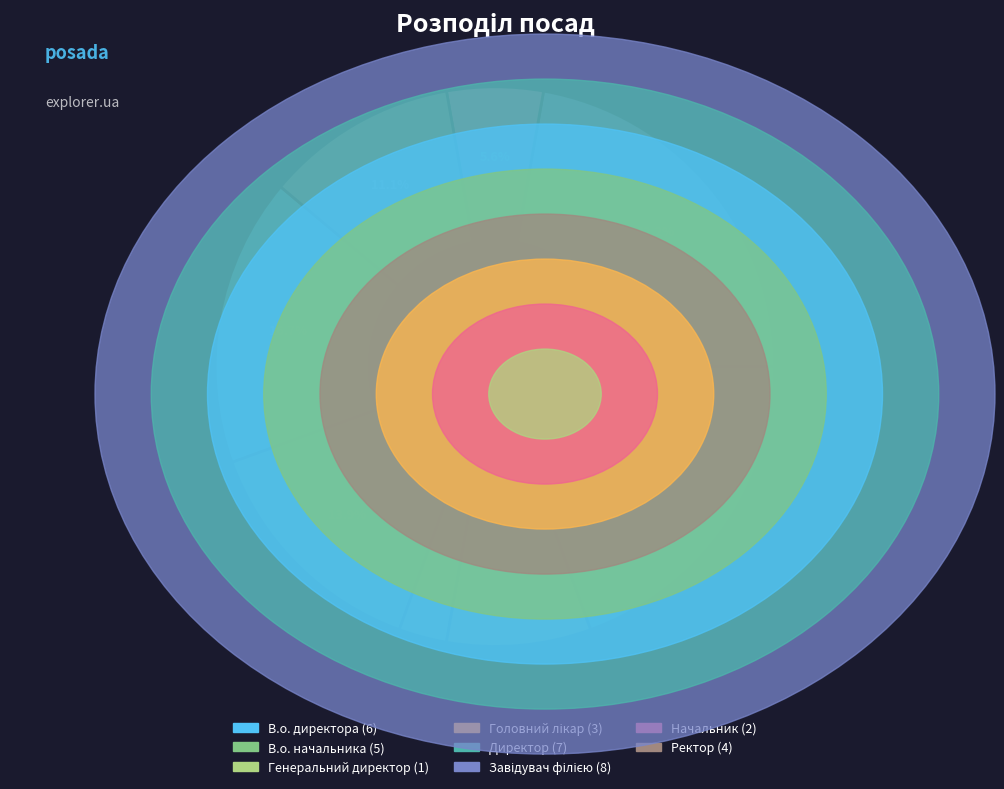

Which category has the smallest portion of the pie?

Генеральний директор